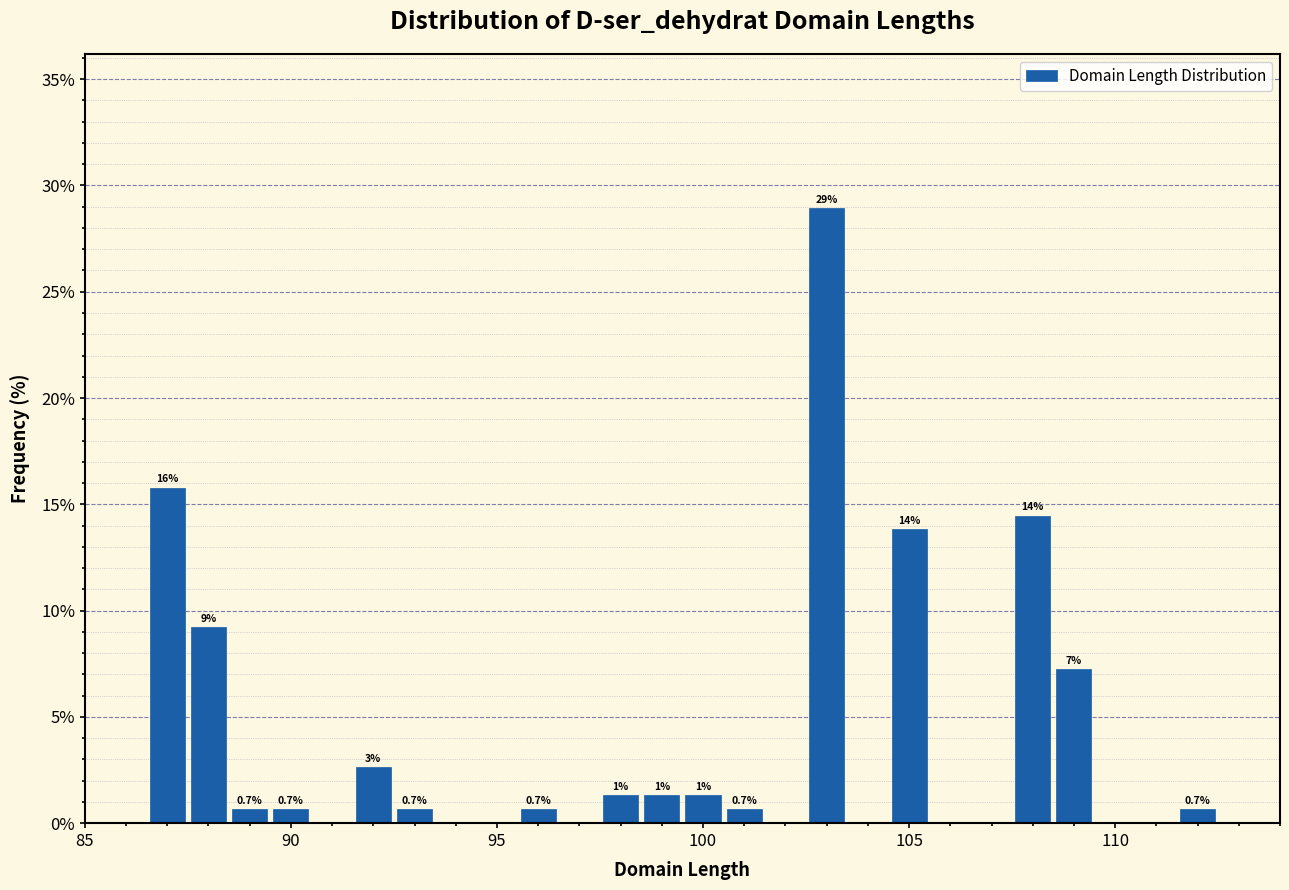

Read against the x-axis, roughly where is the centre of the tallest bar?

103.0